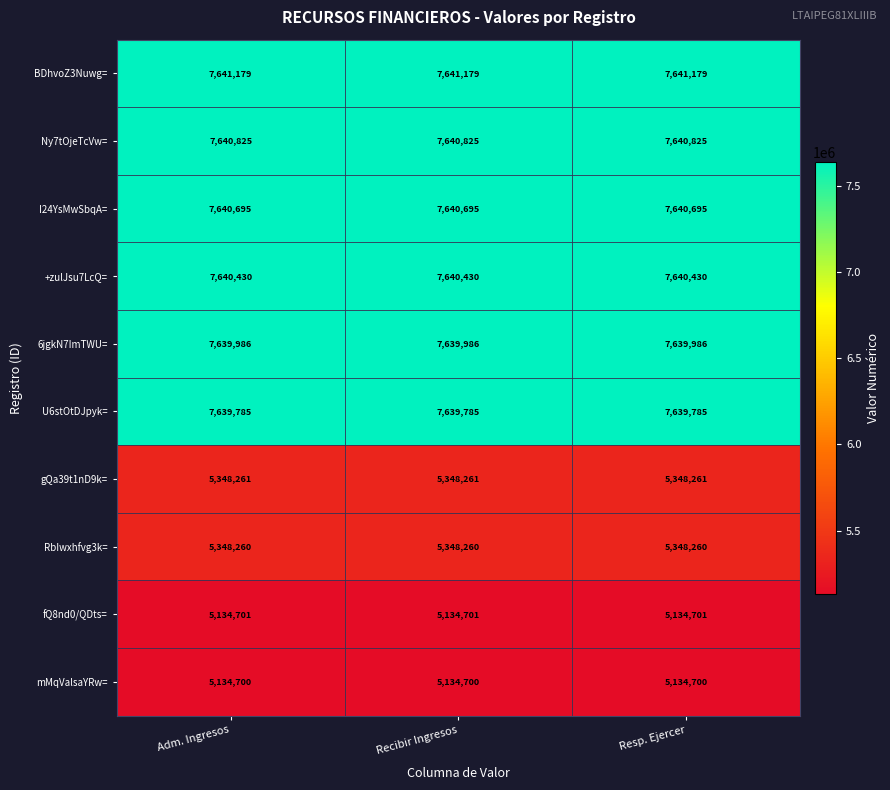

At how many categories does at least one series exceed 7354270?

3